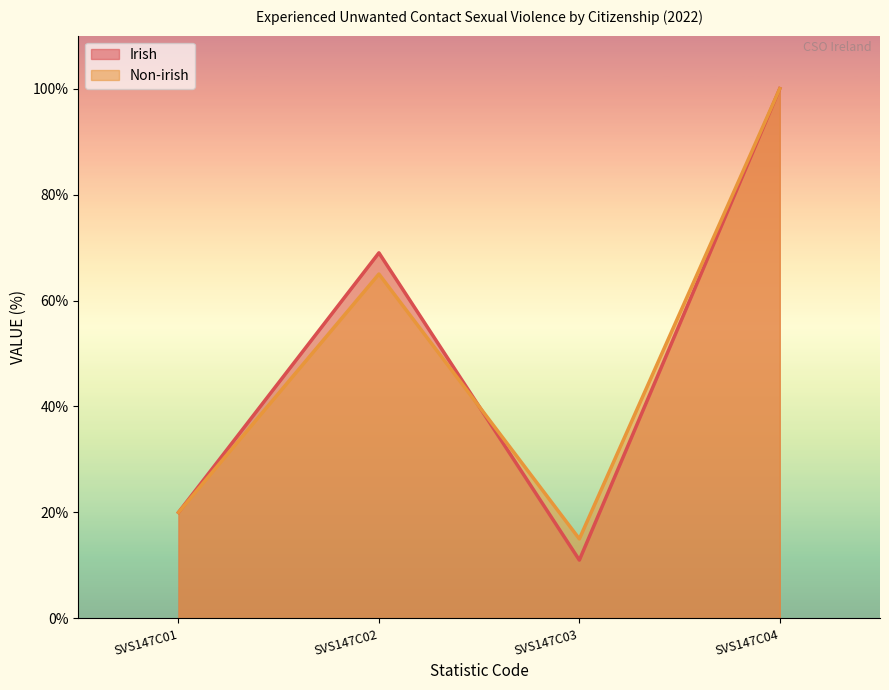

True or false: Non-irish has a value of 15 at SVS147C03.

True